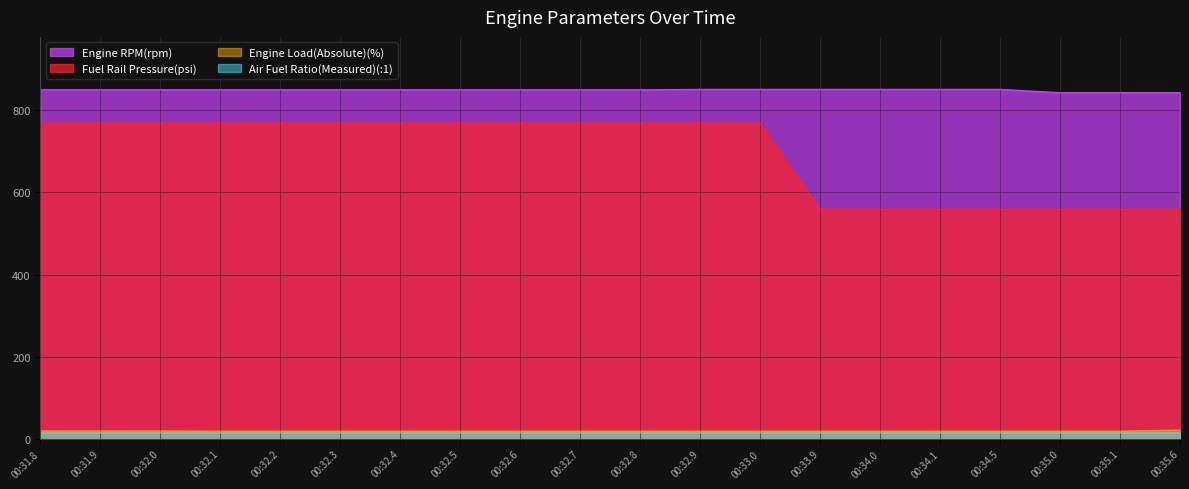

Reading left to right, extract all data points from this chart.

Engine RPM(rpm): 850.0	850.0	850.0	850.0	850.0	850.0	850.0	850.0	850.0	850.0	850.0	851.0	851.0	851.0	851.0	851.0	851.0	843.0	843.0	843.0
Fuel Rail Pressure(psi): 768.7	768.7	768.7	768.7	768.7	768.7	768.7	768.7	768.7	768.7	768.7	768.7	768.7	558.4	558.4	558.4	558.4	558.4	558.4	558.4
Engine Load(Absolute)(%): 19.2	19.2	19.2	18.8	18.8	18.8	18.8	18.8	18.8	18.8	18.8	18.8	18.8	18.8	18.8	18.8	18.8	18.8	18.8	21.6
Air Fuel Ratio(Measured)(:1): 14.7	14.7	14.7	14.7	14.7	14.7	14.7	14.7	14.7	14.7	14.7	14.7	14.7	14.6	14.6	14.6	14.6	14.6	14.6	14.7